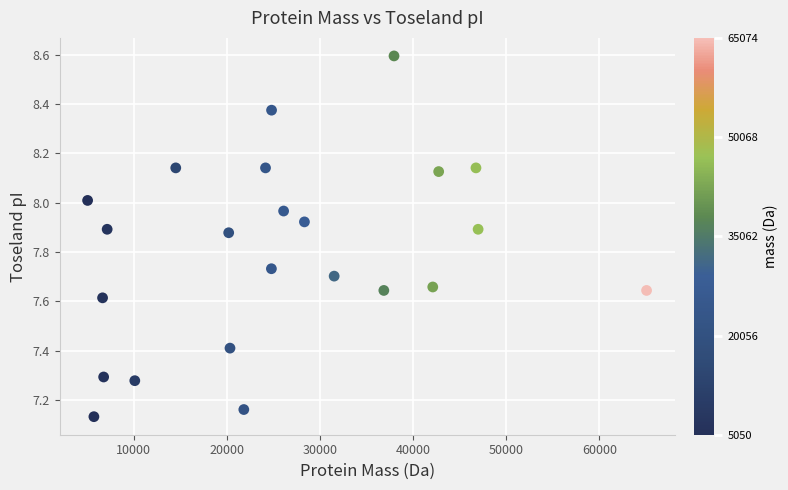

What is the range of X values (max minus min)?

60024.6